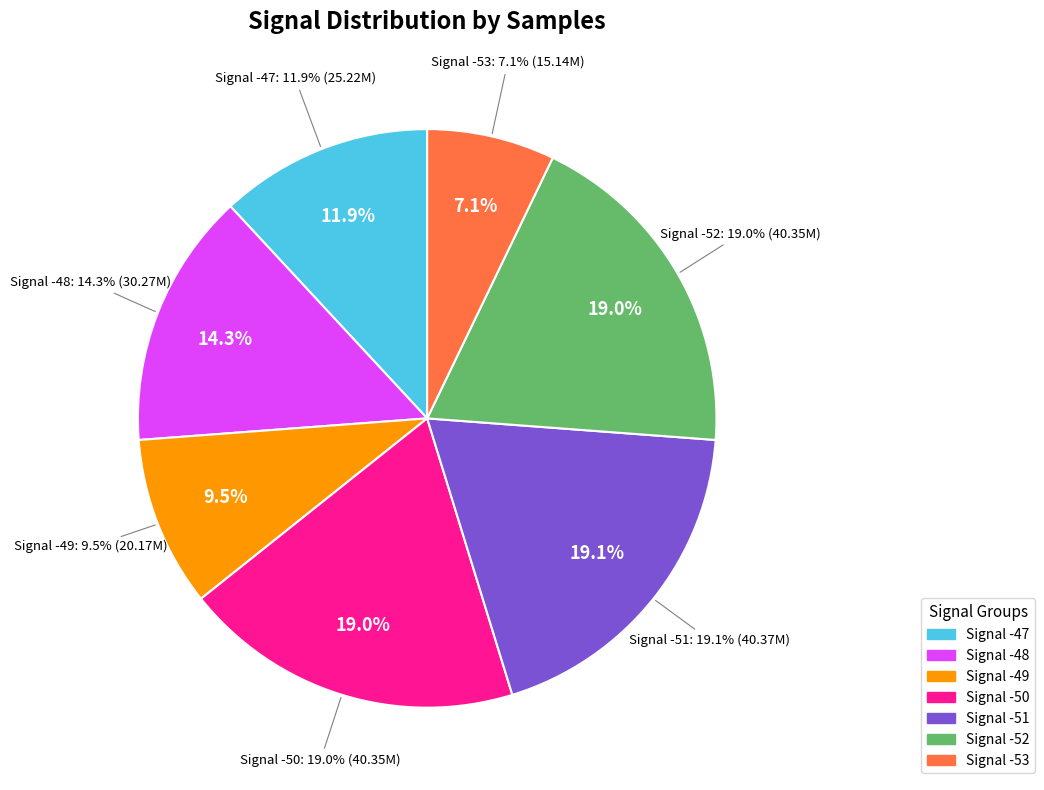

How many segments does this pie chart have?

7